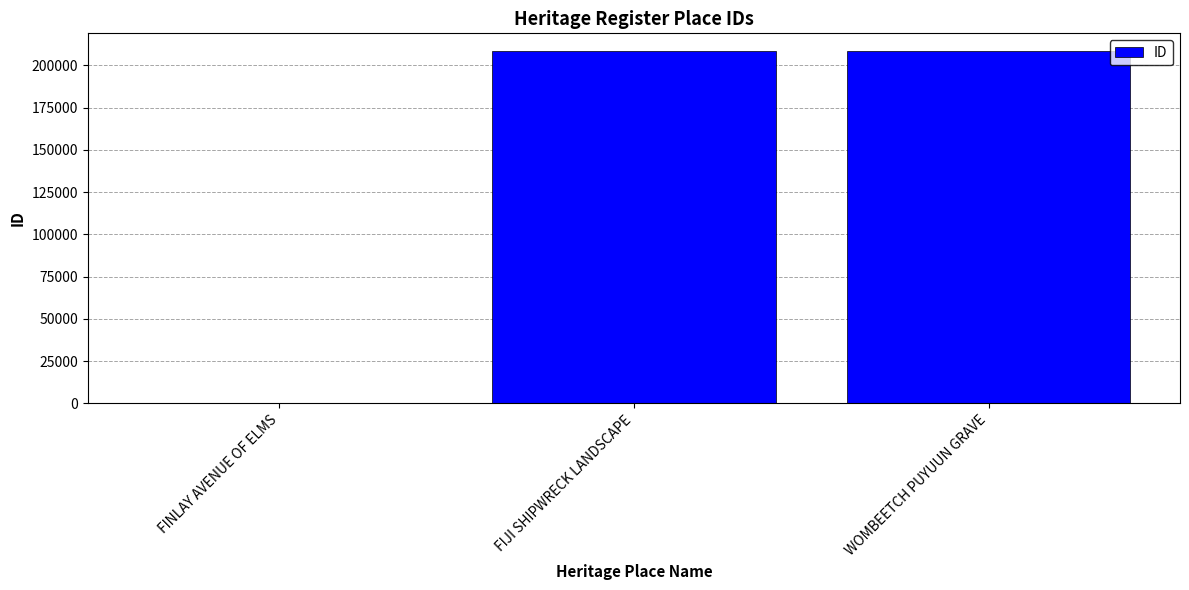

Is it true that the value at WOMBEETCH PUYUUN GRAVE is 208508?

True